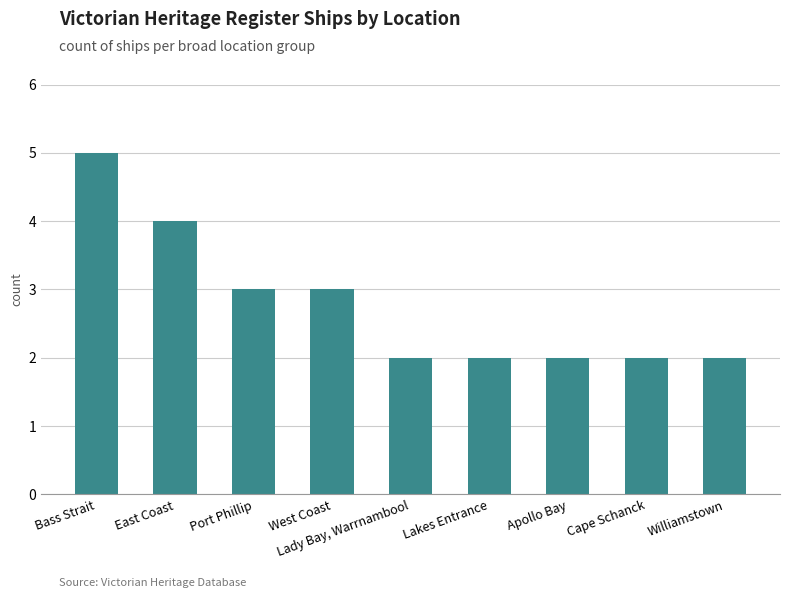

What is the value of the 1st bar from the left?

5